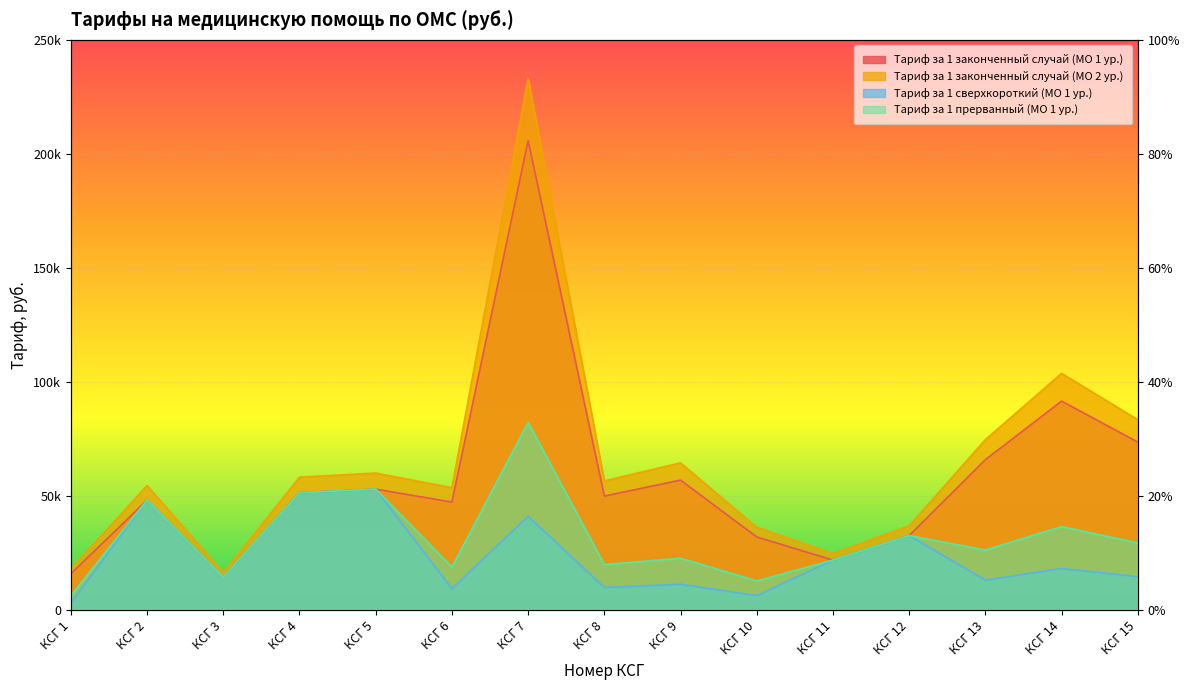

True or false: Тариф за 1 законченный случай (МО 2 ур.) and Тариф за 1 законченный случай (МО 1 ур.) cross at least once.

False